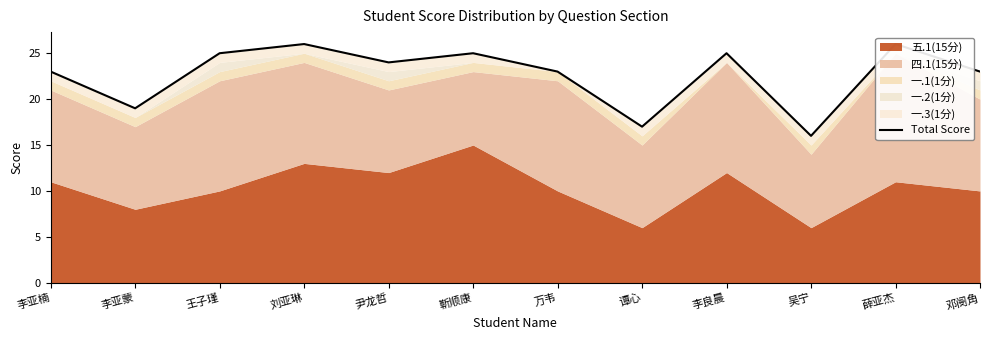

What position from the left is 李良晨?

9